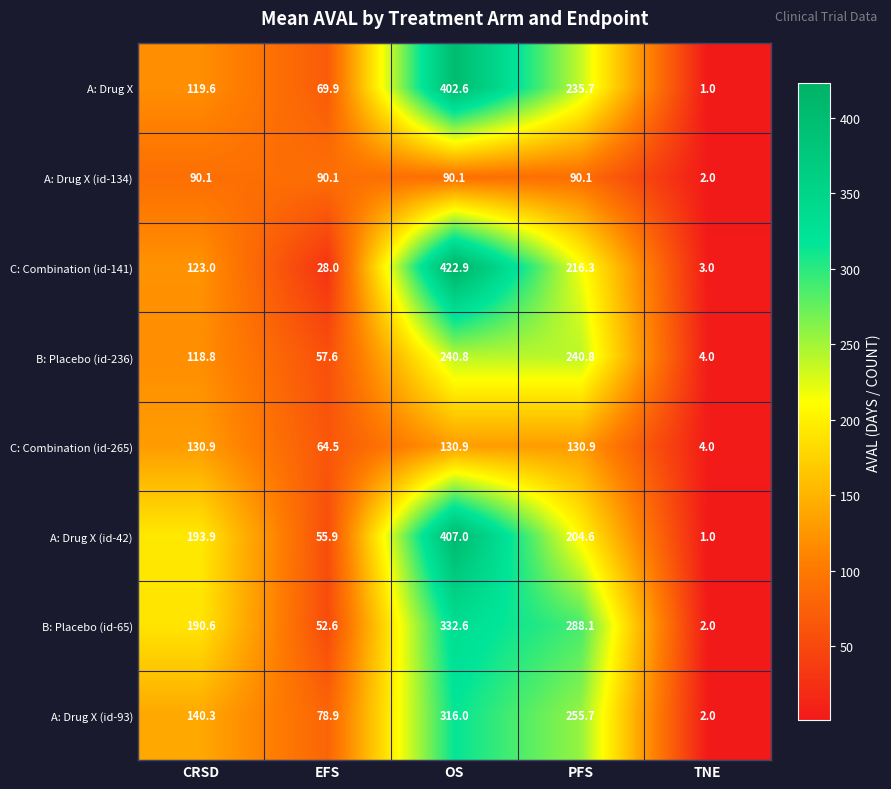

What is the spread (max minus min) of values at OS?

332.8